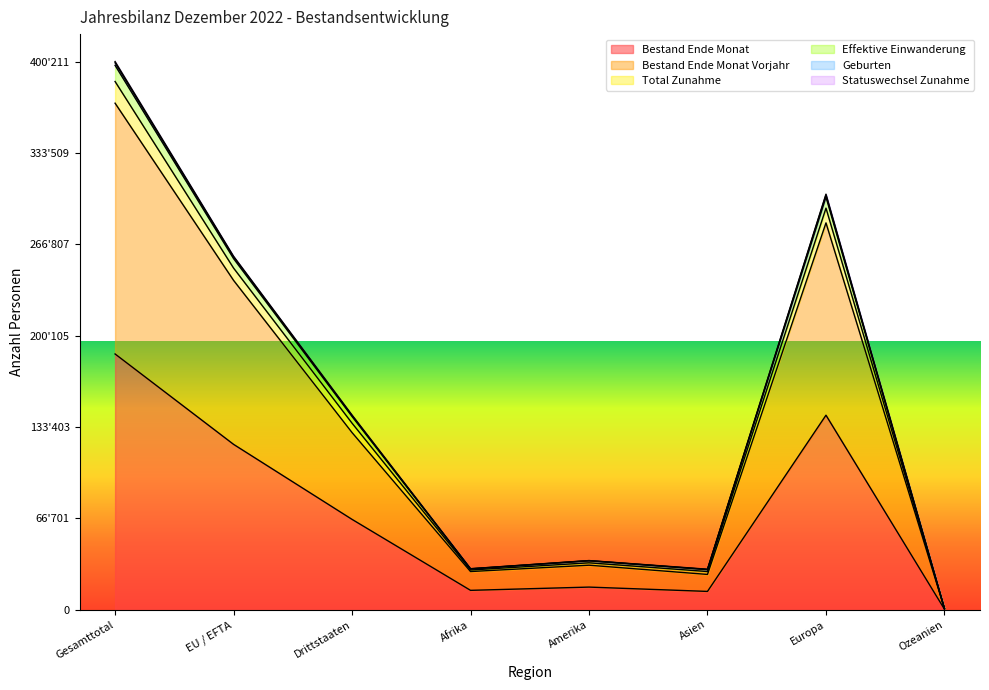

At which label does Bestand Ende Monat Vorjahr reach its minimum?

Ozeanien